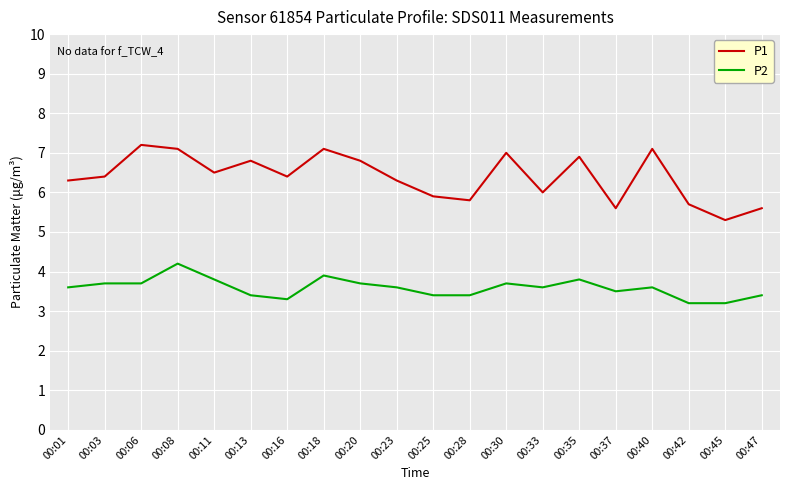

What is the sum of the P2 values at 00:13 and 00:37?

6.9